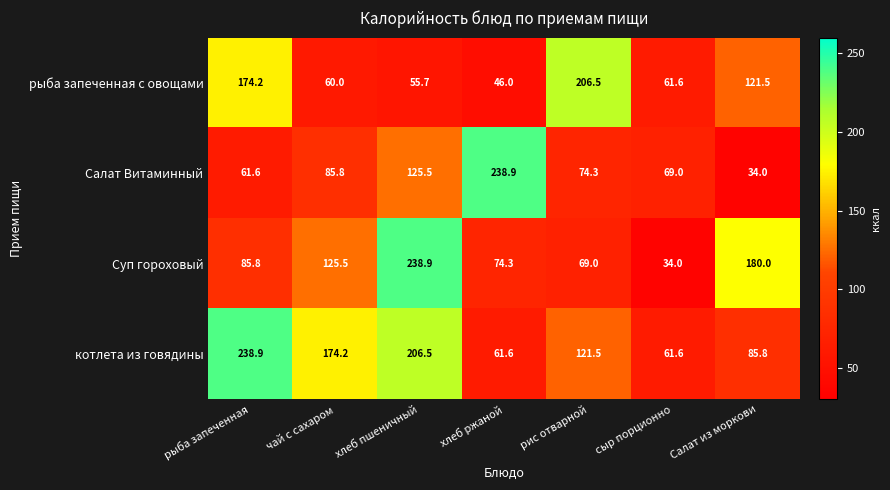

What is the sum of the Салат Витаминный values at сыр порционно and хлеб ржаной?

307.9